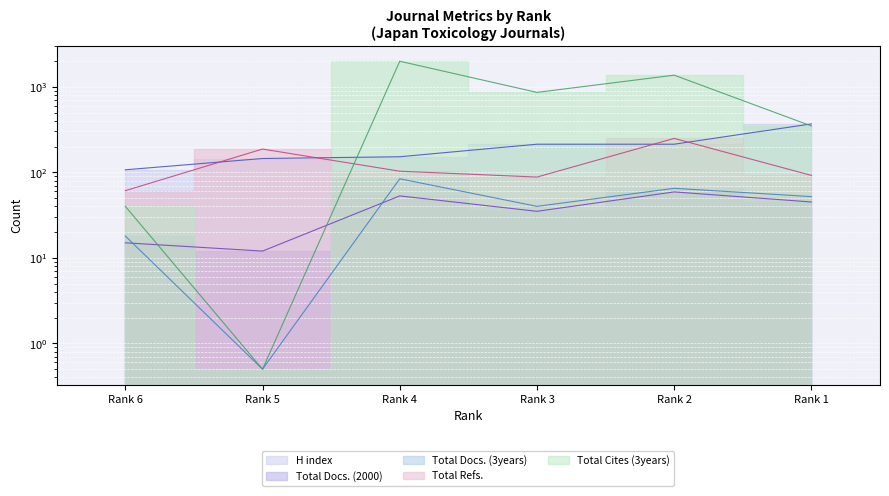

True or false: Total Cites (3years) and H index cross at least once.

True